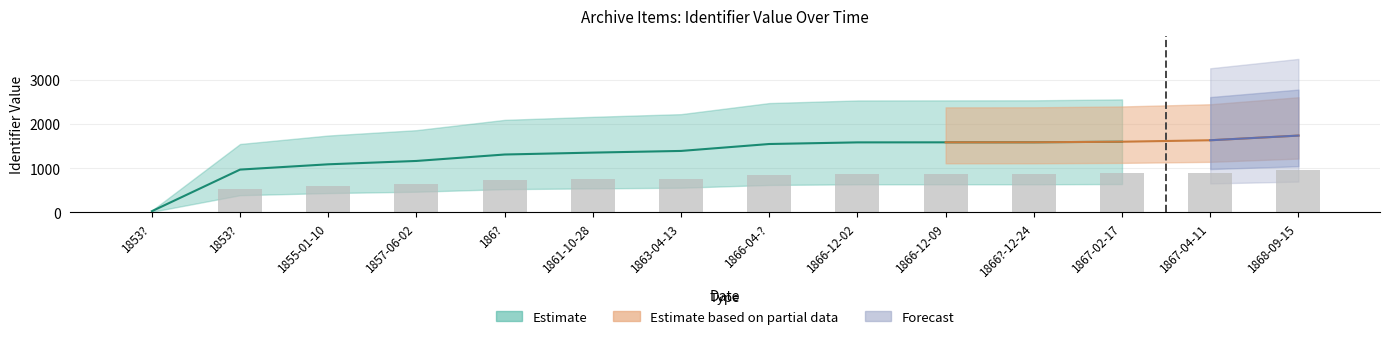

What is the difference between the maximum and minimum values?

942.7